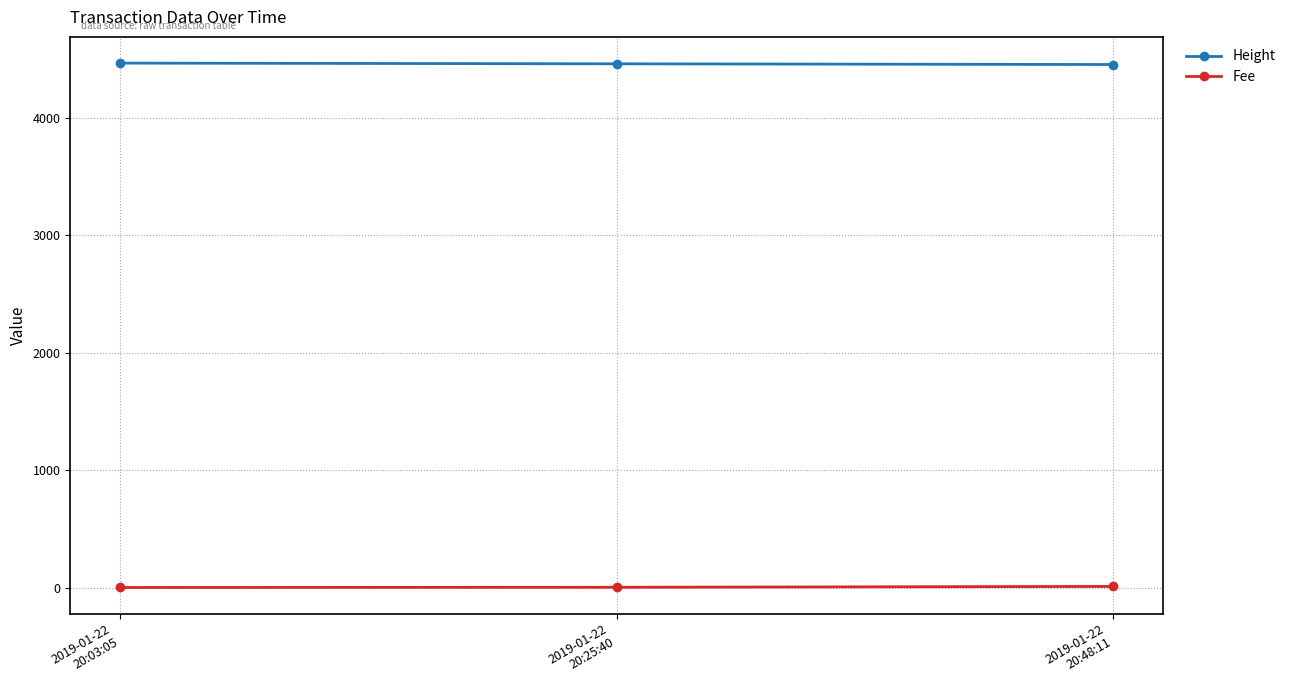

What is the value of the Fee point at the 3rd from the left?

9.3